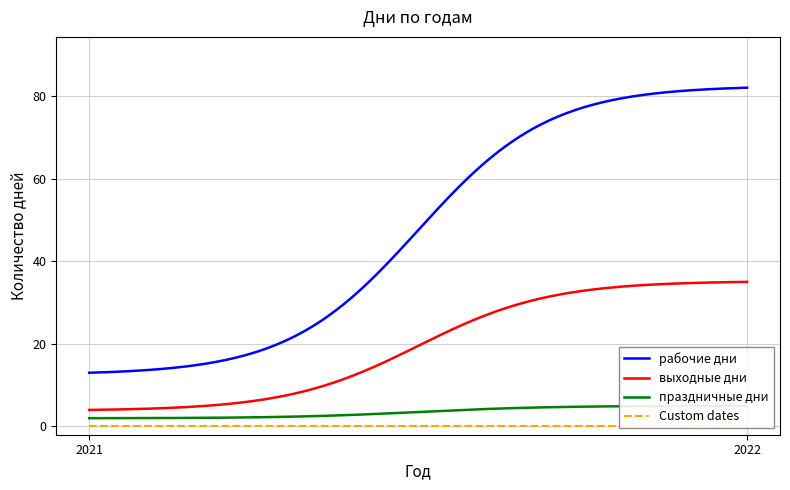

Count the рабочие дни values in the range 13 to 82.

2